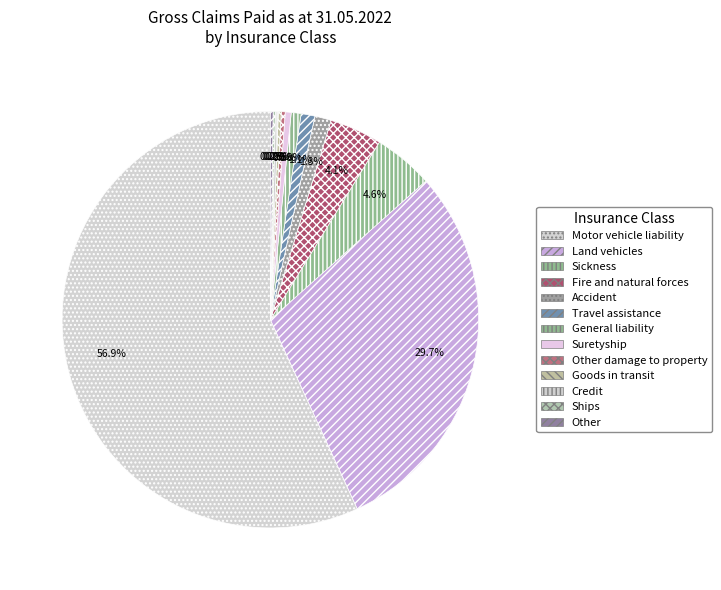

Between Fire and natural forces and General liability, which is larger?

Fire and natural forces